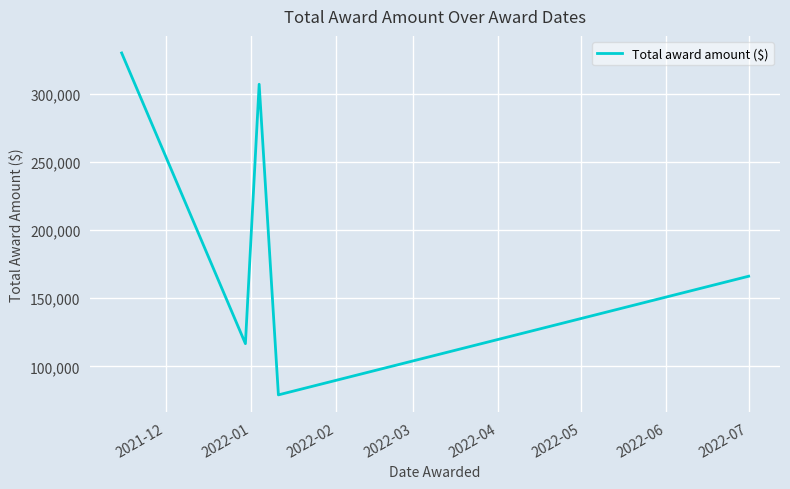

What is the greatest value displayed?

329925.5